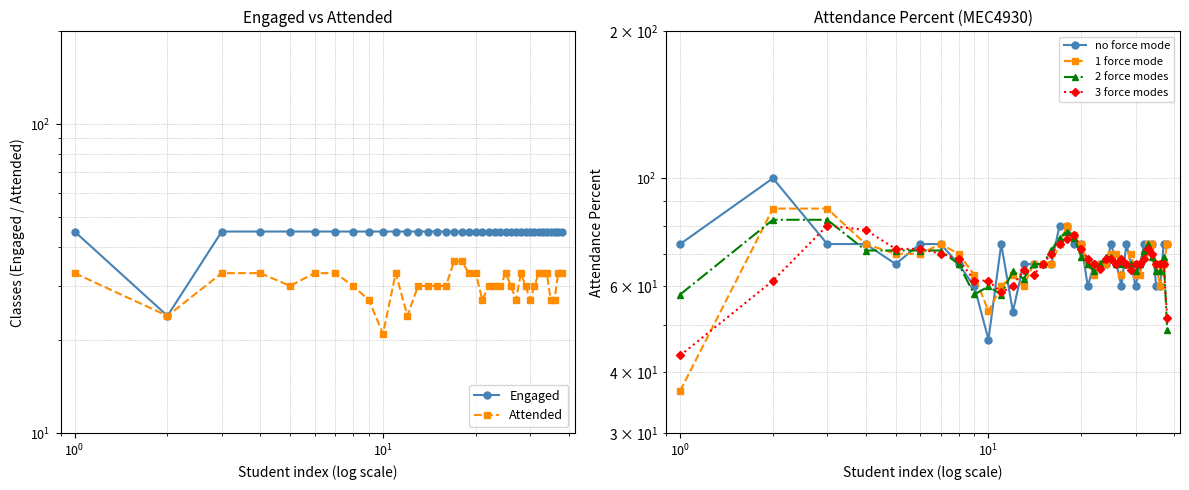

The value of no force mode at 37 is 116.5. True or false?

False